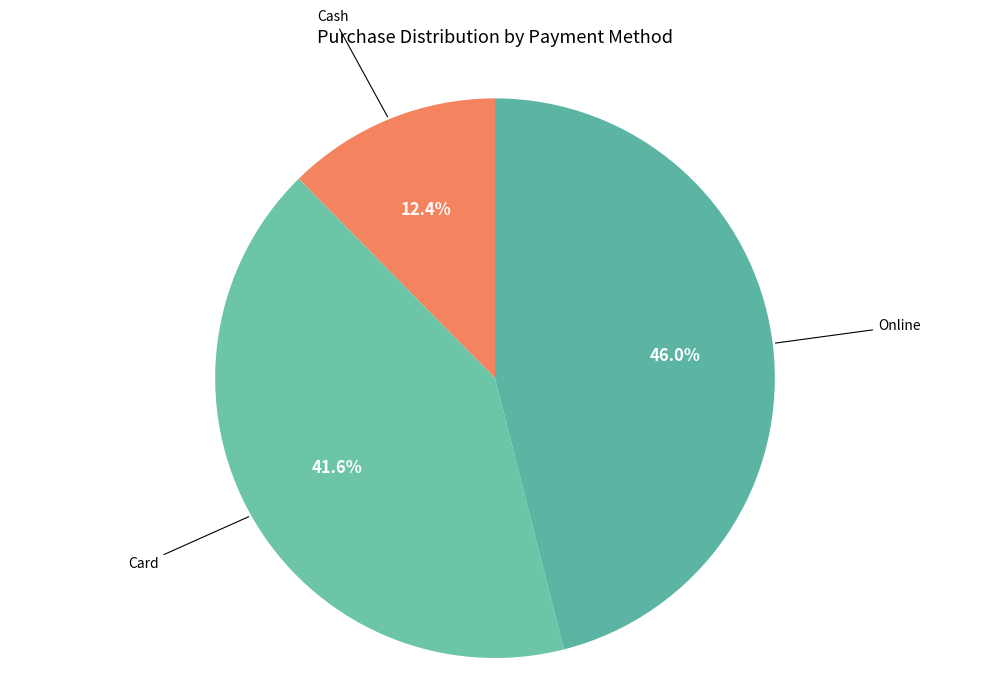

How many slices are in this pie chart?

3